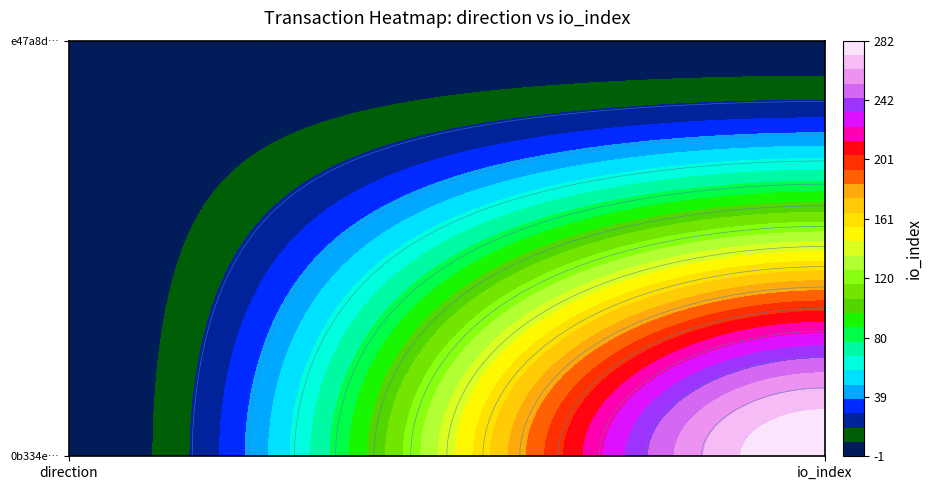

Which series has the largest total across all categories?

0b334e843fd5e0c255c1ce1a0f597f49092a2ec